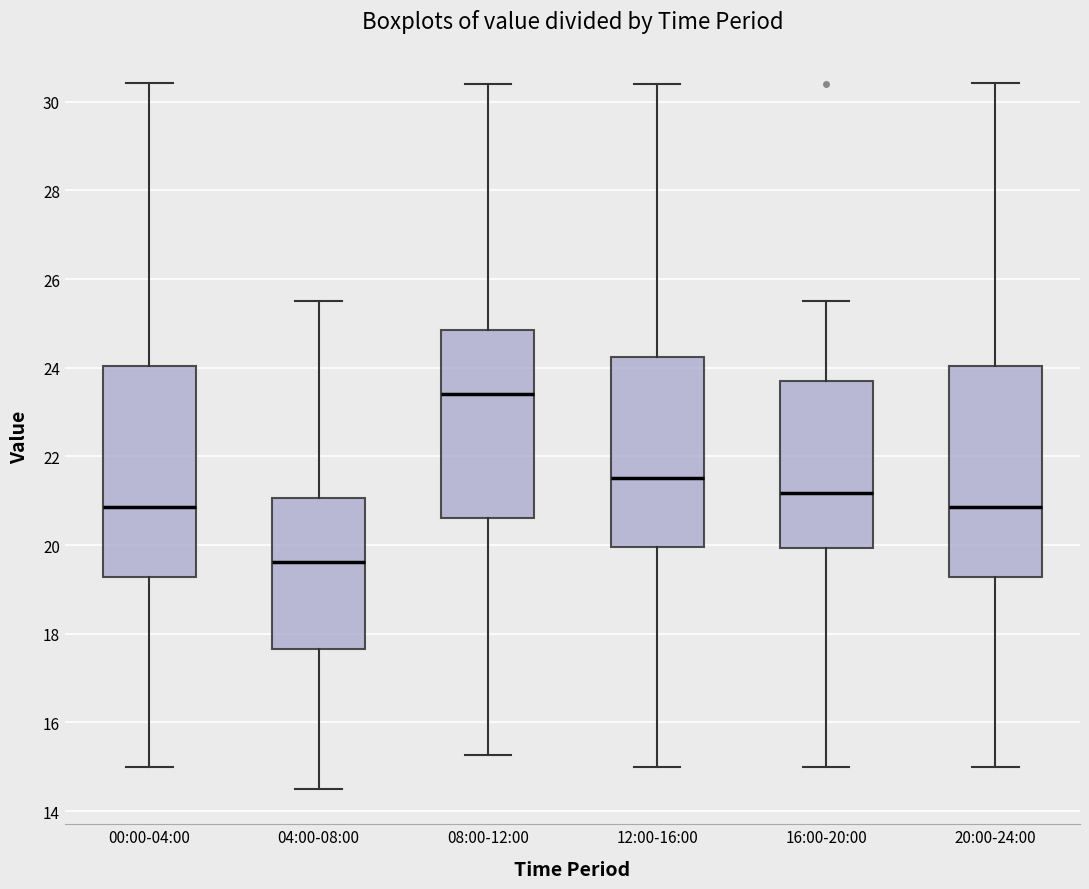

Reading left to right, transcribe this box plot: for each box, give where its median line is, the range the box spans, and where its two whiskers end, as read against the y-axis. The values are not printed on the chart, so give them approximately, as read against the axis.

00:00-04:00: median 20.8, box 19.2 to 24.0, whiskers 15.0 to 30.4
04:00-08:00: median 19.6, box 17.6 to 21.0, whiskers 14.6 to 25.6
08:00-12:00: median 23.4, box 20.6 to 24.8, whiskers 15.2 to 30.4
12:00-16:00: median 21.6, box 20.0 to 24.2, whiskers 15.0 to 30.4
16:00-20:00: median 21.2, box 20.0 to 23.8, whiskers 15.0 to 25.6
20:00-24:00: median 20.8, box 19.2 to 24.0, whiskers 15.0 to 30.4